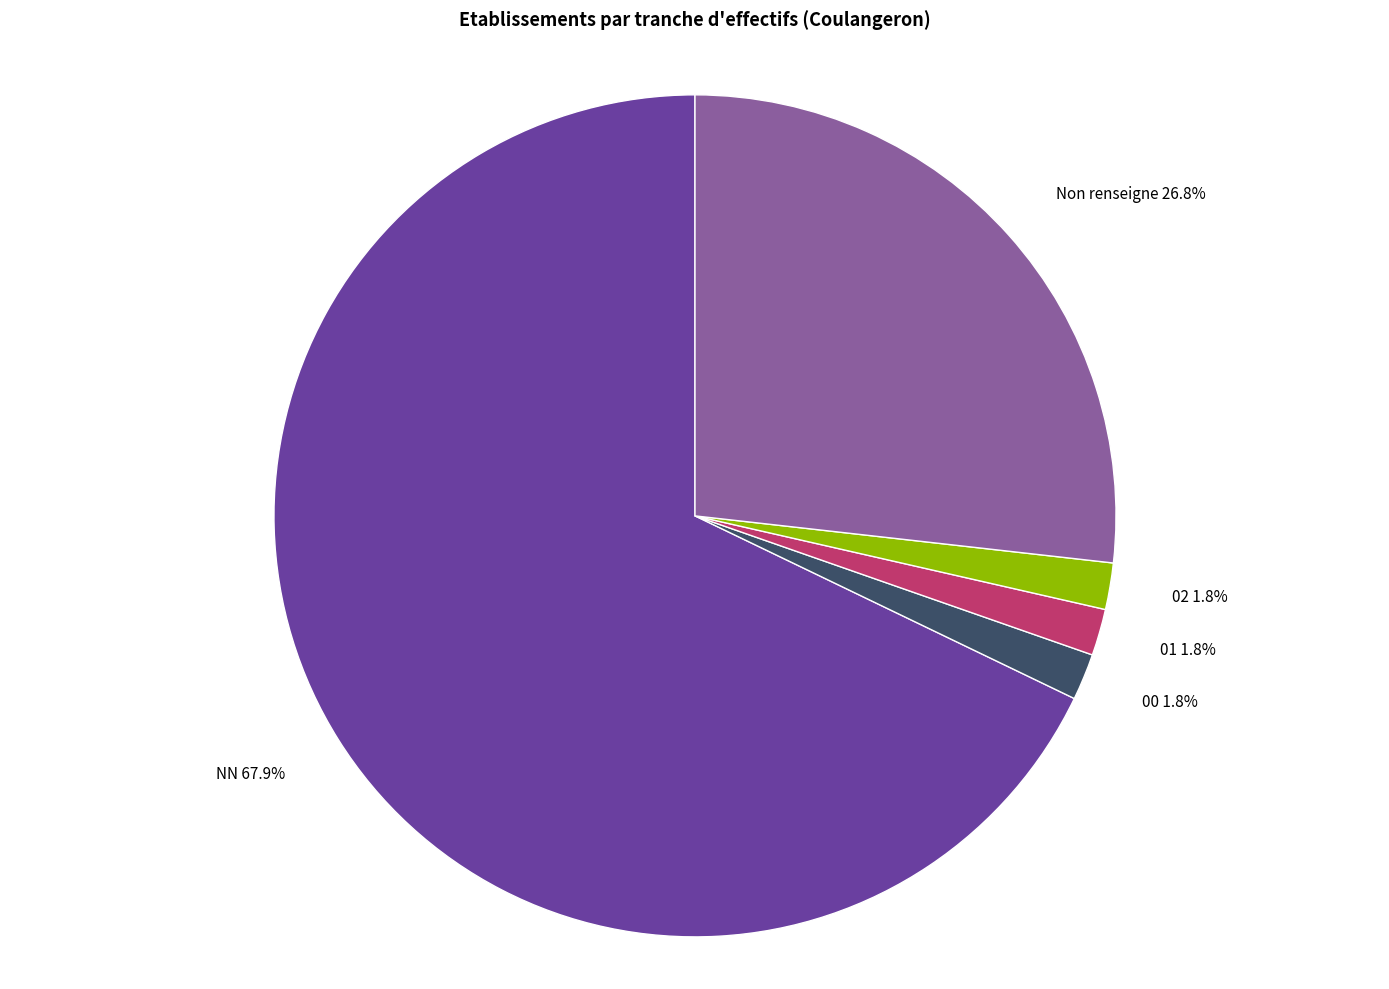

Which category has the biggest portion of the pie?

NN